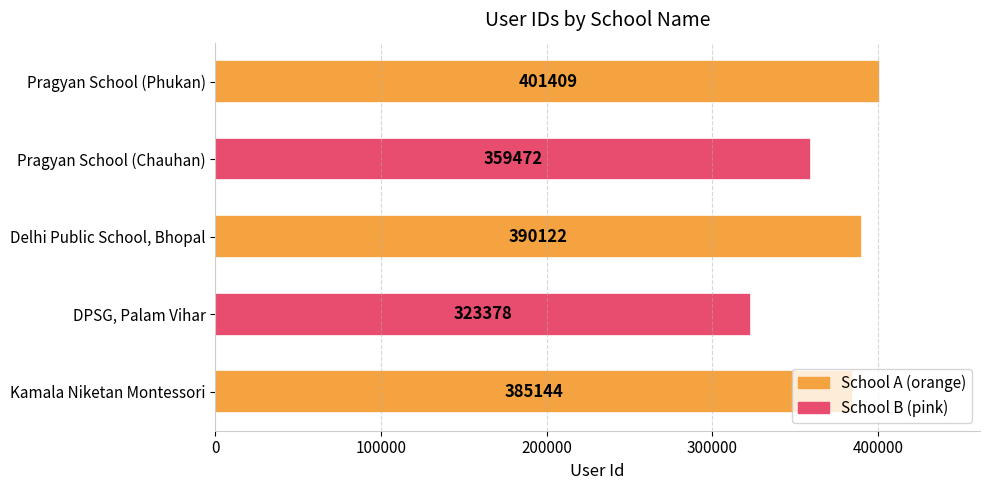

What value does the data have at DPSG, Palam Vihar, to the nearest 50?

323400